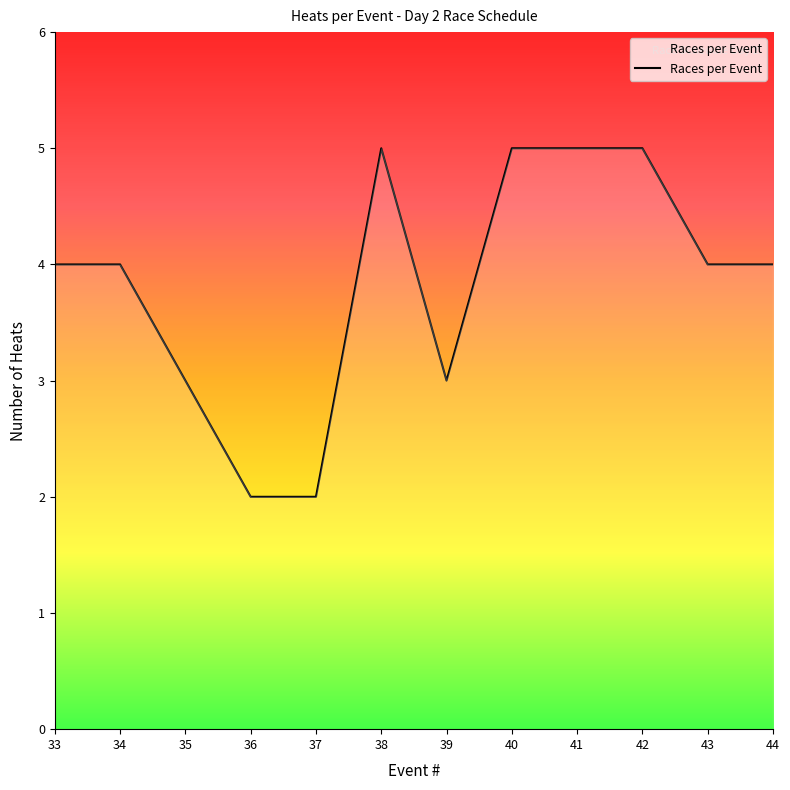

What is the maximum value shown in the chart?

5